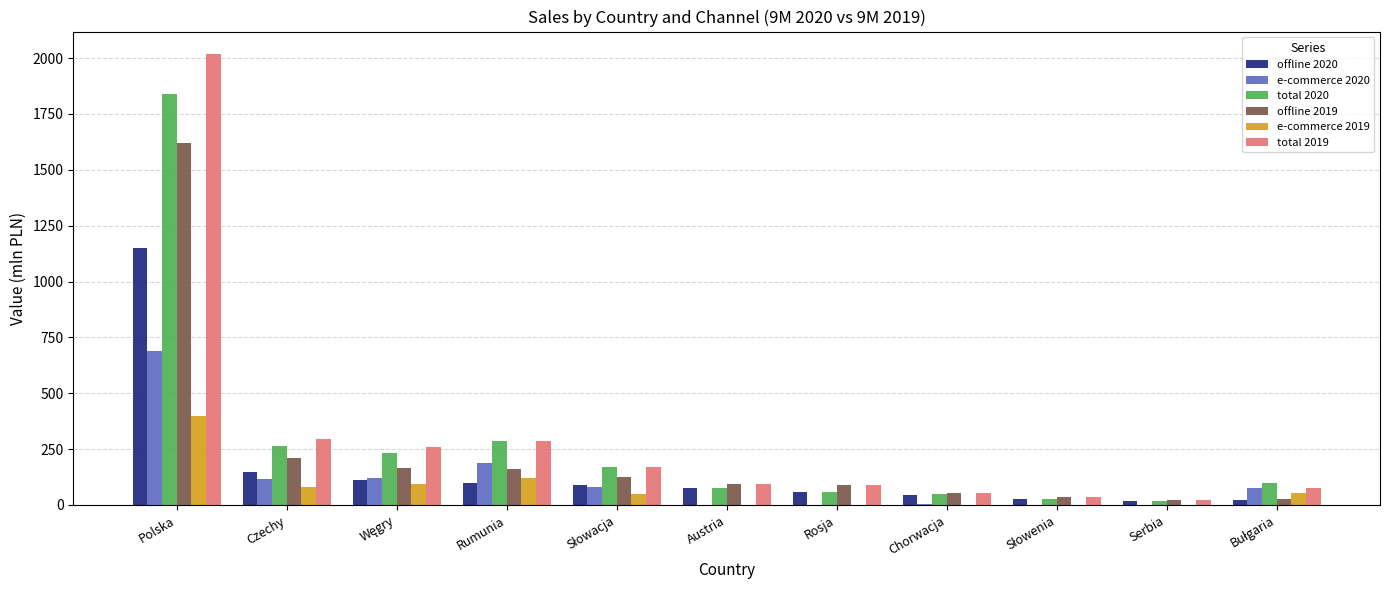

Is it true that offline 2019 equals 94.2 at Czechy?

False